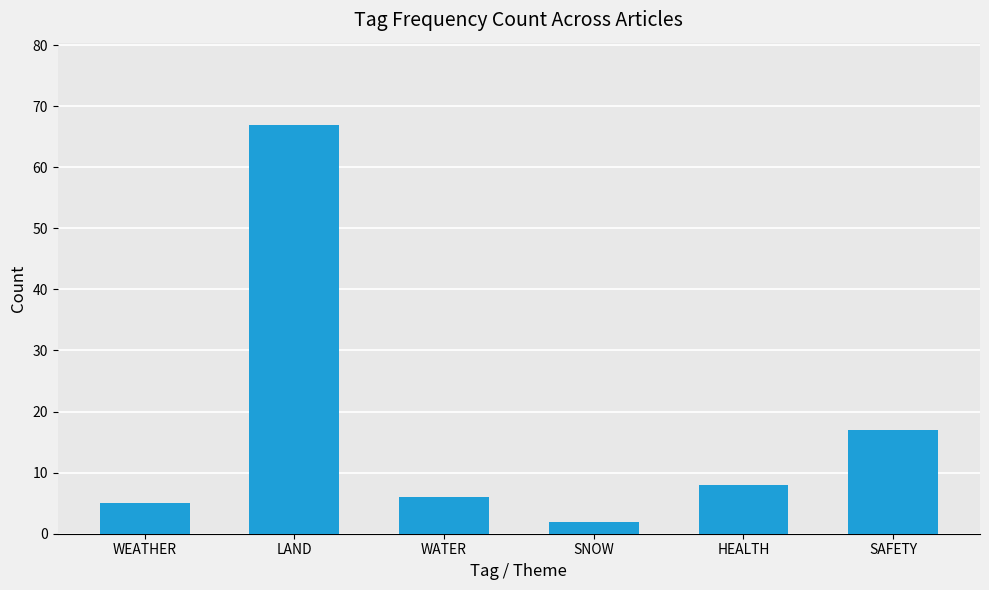

What is the greatest value displayed?

67